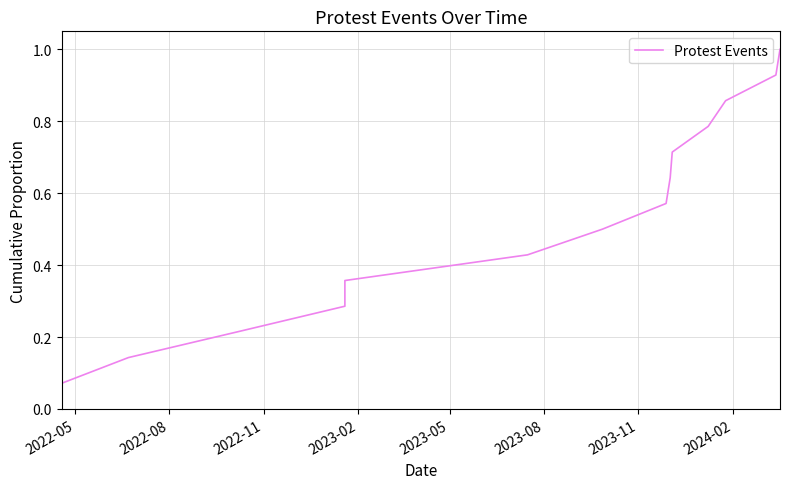

Does the chart display data point markers on the line(s)?

No